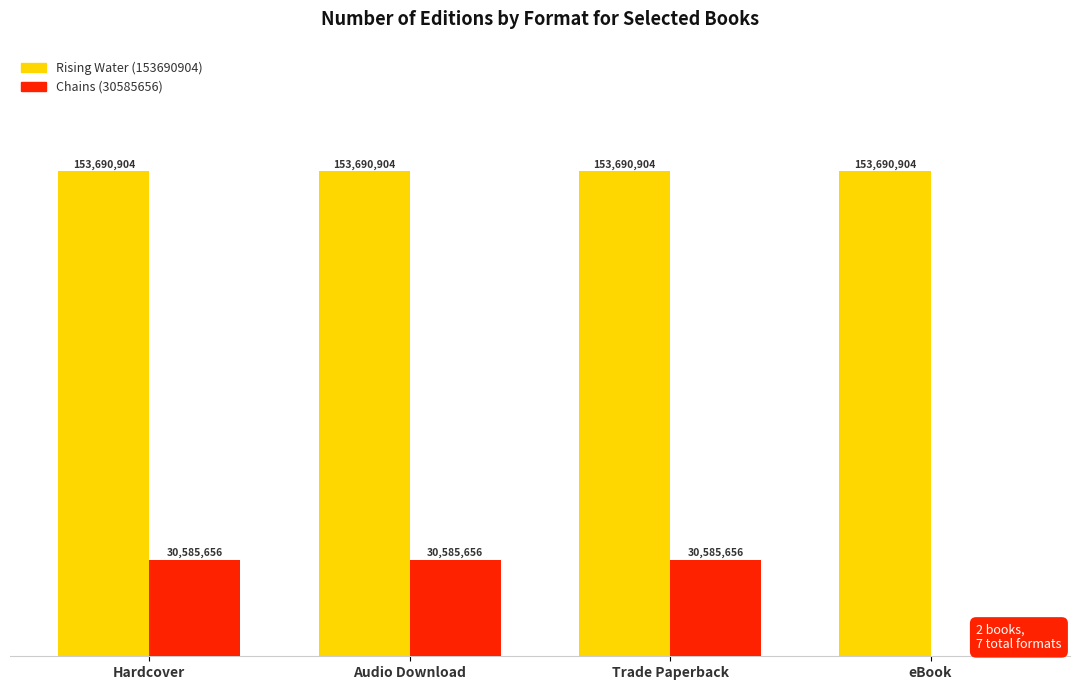

What are all the series names shown in the legend?

Rising Water (153690904), Chains (30585656)